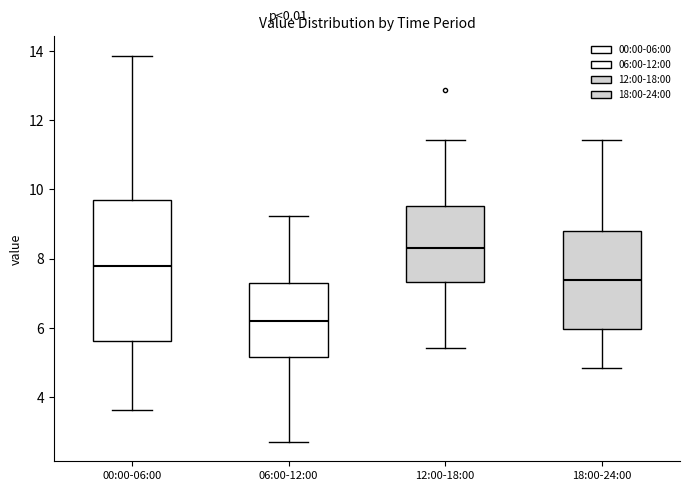

Reading left to right, transcribe this box plot: for each box, give where its median line is, the range the box spans, and where its two whiskers end, as read against the y-axis. The values are not printed on the chart, so give them approximately, as read against the axis.

00:00-06:00: median 7.8, box 5.6 to 9.8, whiskers 3.6 to 13.8
06:00-12:00: median 6.2, box 5.2 to 7.2, whiskers 2.8 to 9.2
12:00-18:00: median 8.4, box 7.4 to 9.6, whiskers 5.4 to 11.4
18:00-24:00: median 7.4, box 6.0 to 8.8, whiskers 4.8 to 11.4